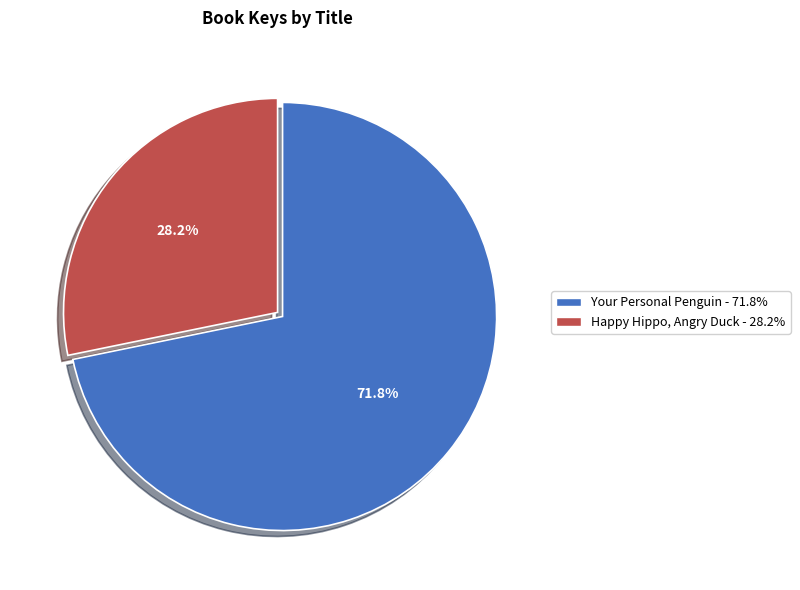

What percentage do Happy Hippo, Angry Duck and Your Personal Penguin together represent?

100.0%